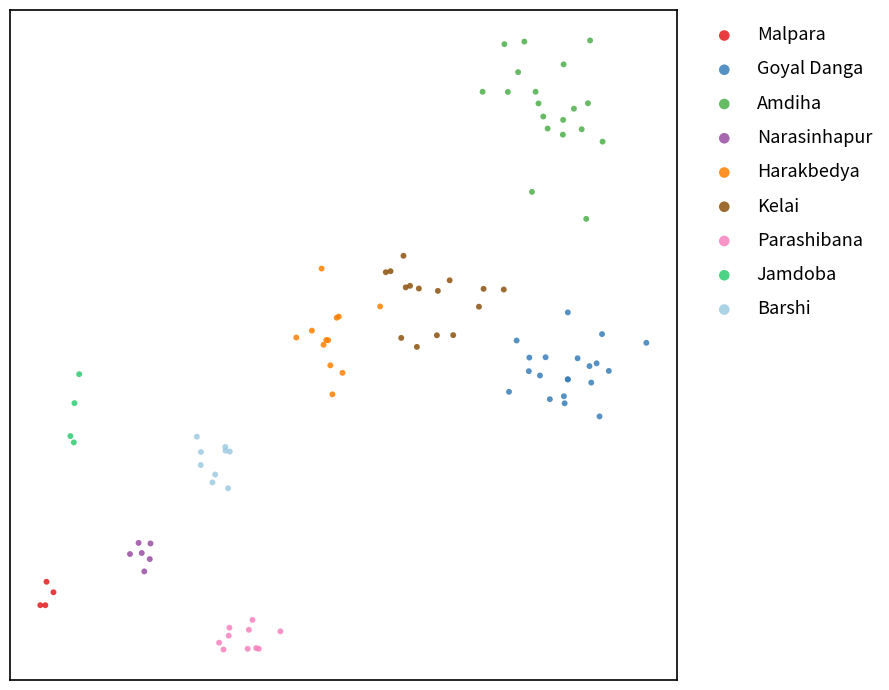

What are all the series names shown in the legend?

Malpara, Goyal Danga, Amdiha, Narasinhapur, Harakbedya, Kelai, Parashibana, Jamdoba, Barshi